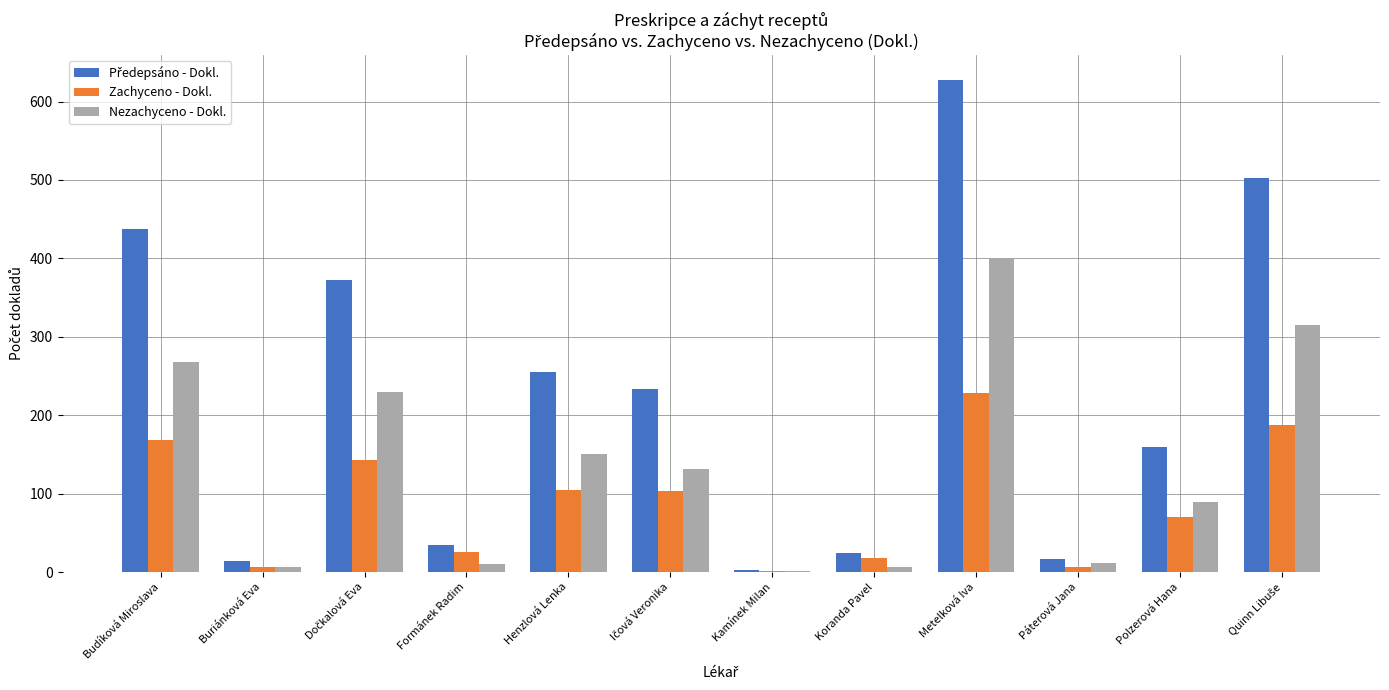

What is the sum of all Nezachyceno - Dokl. values?

1618